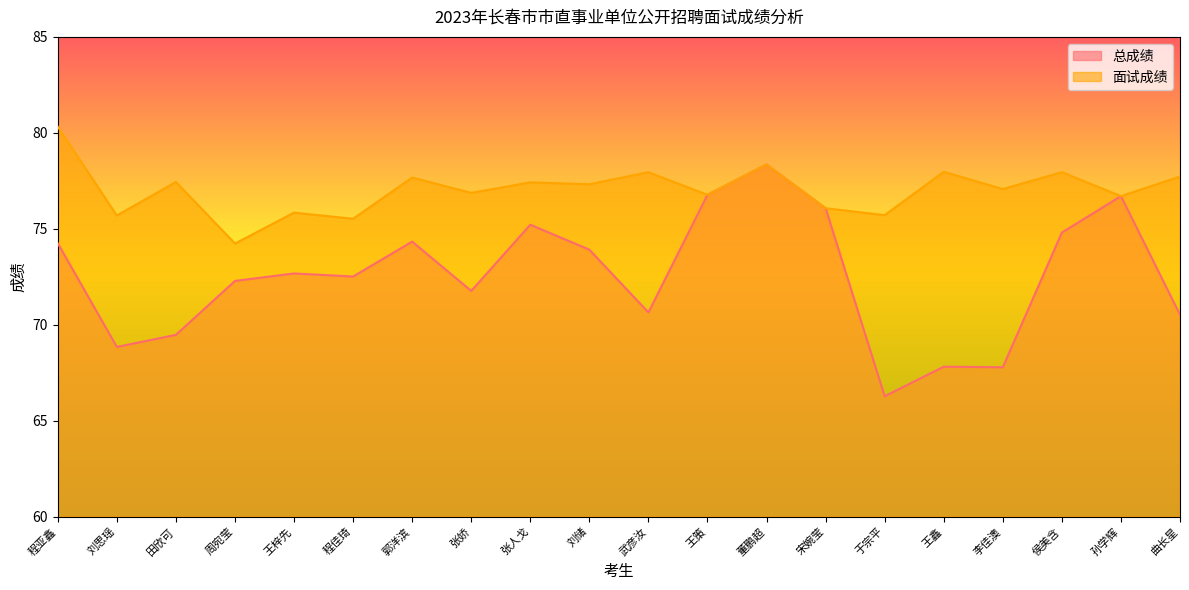

What is the sum of all 面试成绩 values?

1540.6